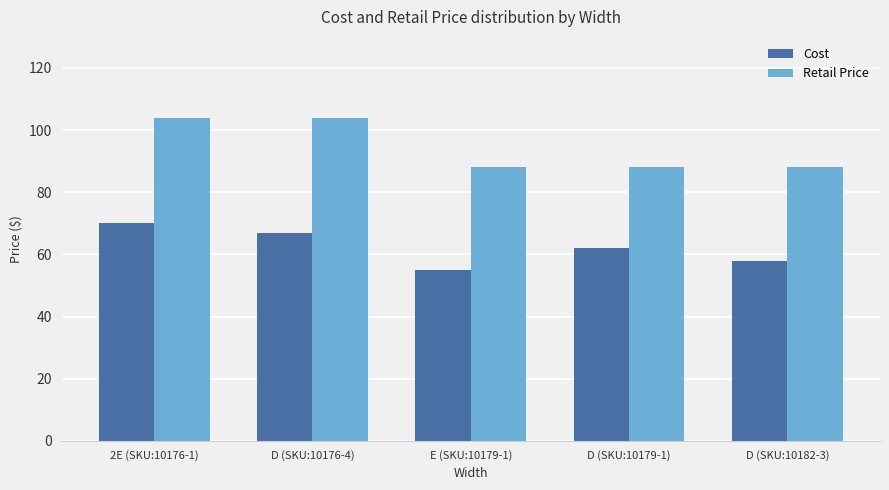

At D (SKU:10182-3), list the series in order from largest to smallest.

Retail Price, Cost